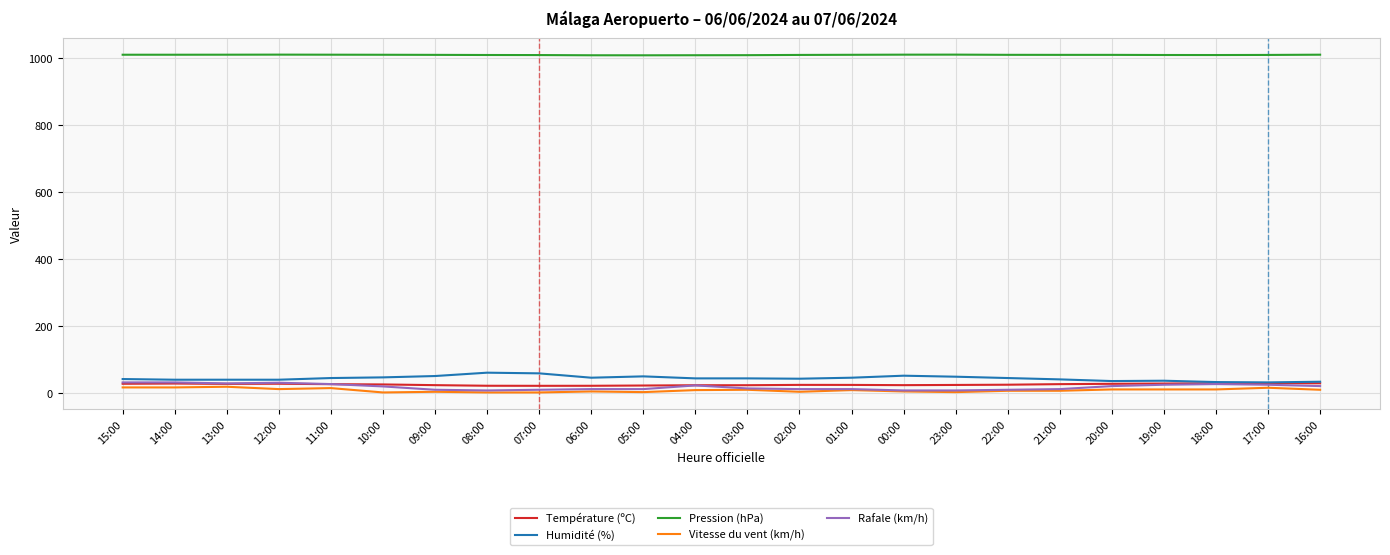

What is the highest value of the Humidité (%) series?

62.0